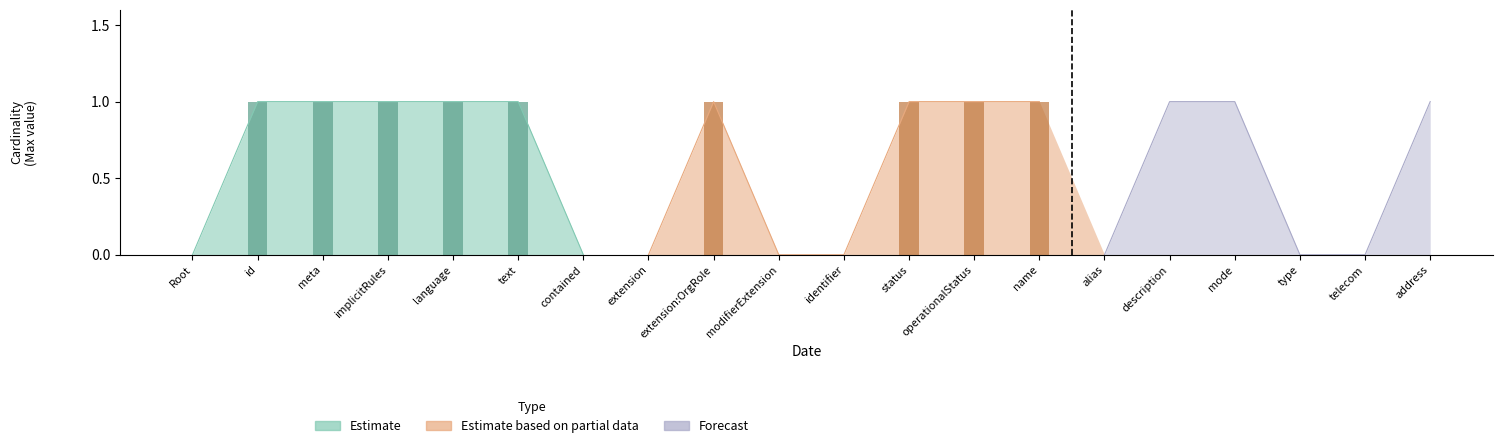

The max_values series shows 1 at 16. True or false?

True